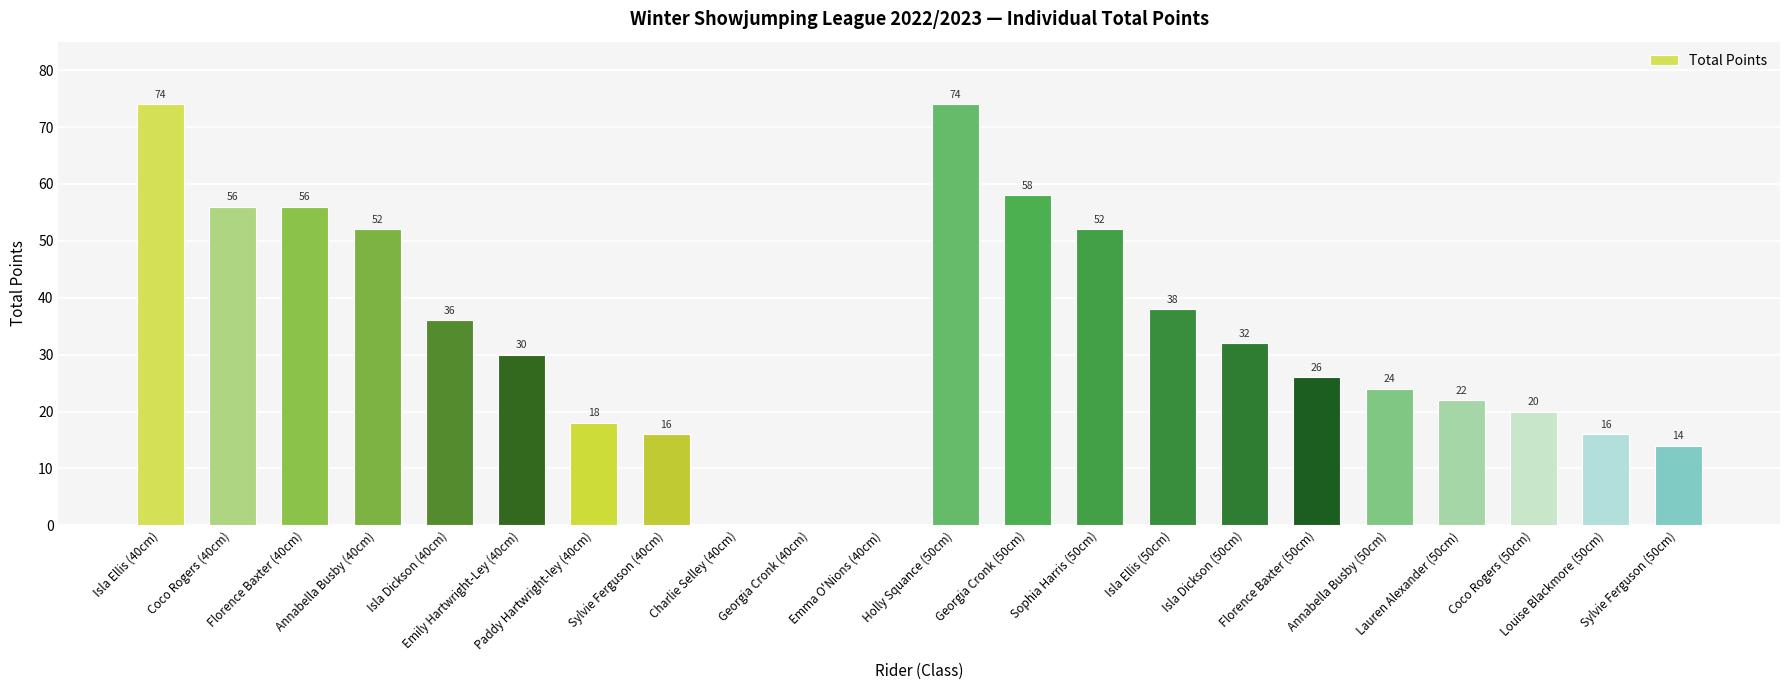

Are the bars grouped side by side (vs. stacked)?

No